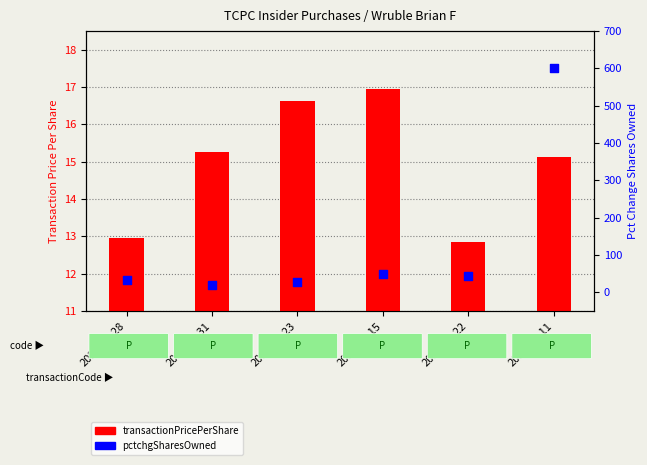

At which category is the sum across all series the highest?

2015-11-11